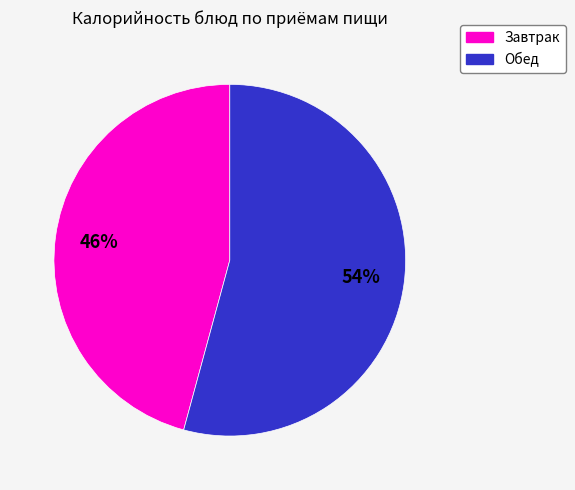

How many segments does this pie chart have?

2